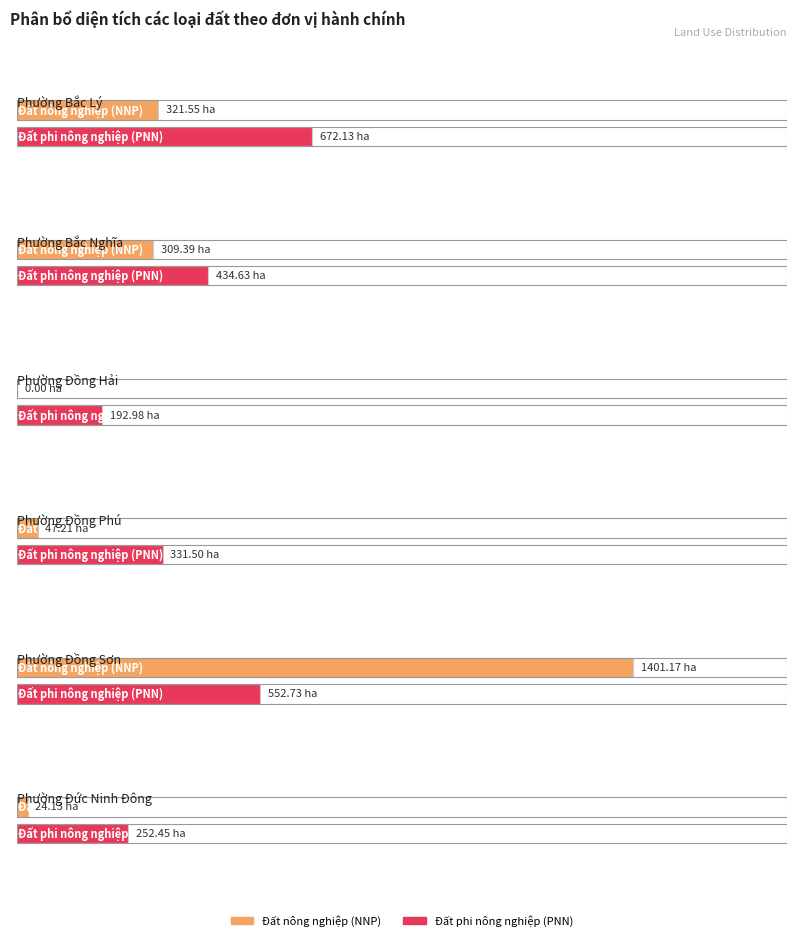

How many data points in Đất nông nghiệp (NNP) are less than 309?

3